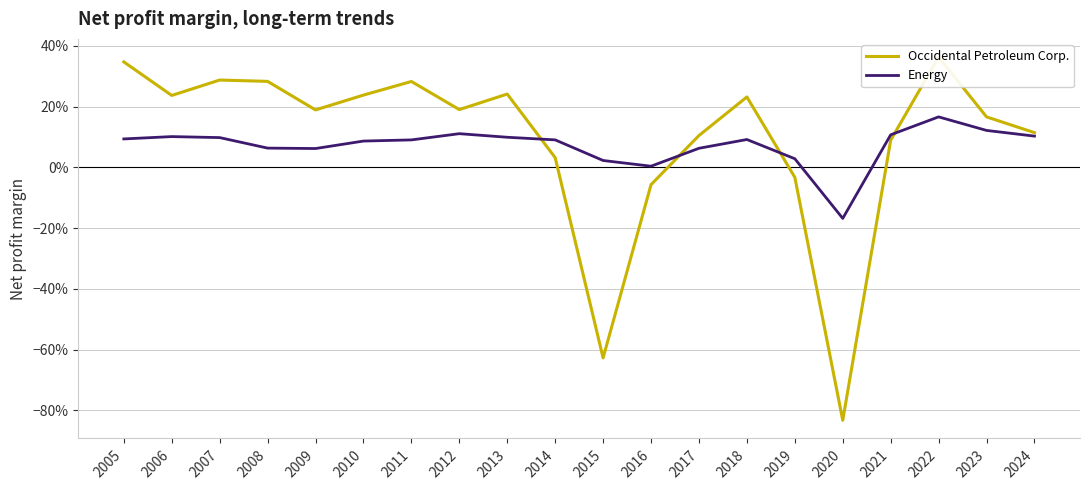

What is the spread (max minus min) of values at 2012?

0.1